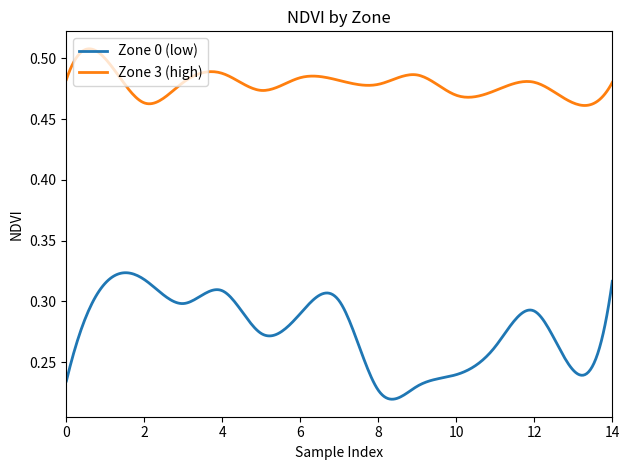

Which series has the largest total across all categories?

Zone 3 (high)